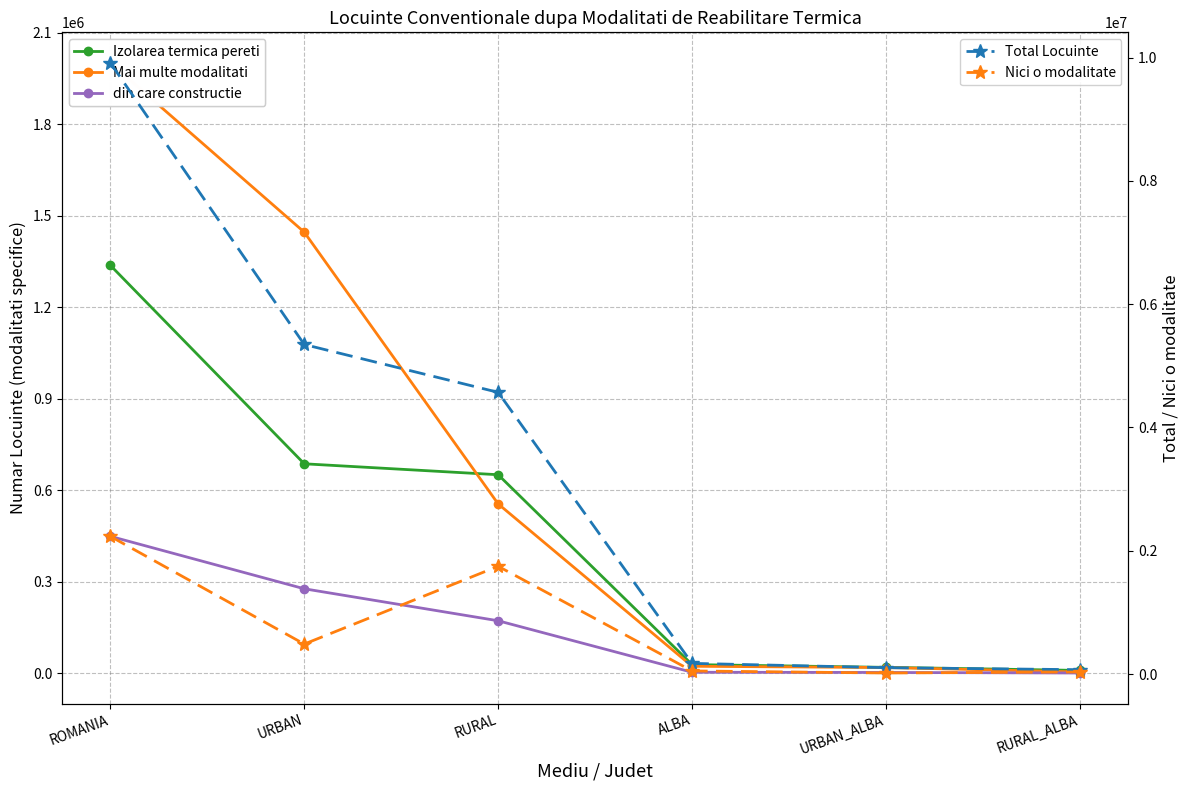

What is the average value of the din care constructie series?

150620